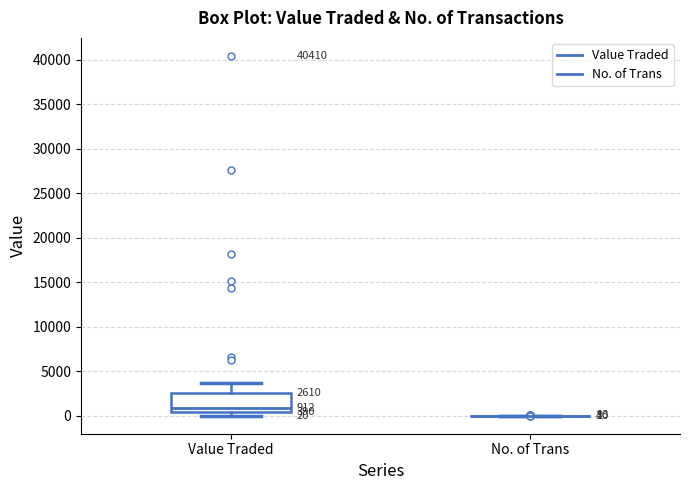

Comparing the boxes themselves (not the whiskers), which one is the tallest?

Value Traded